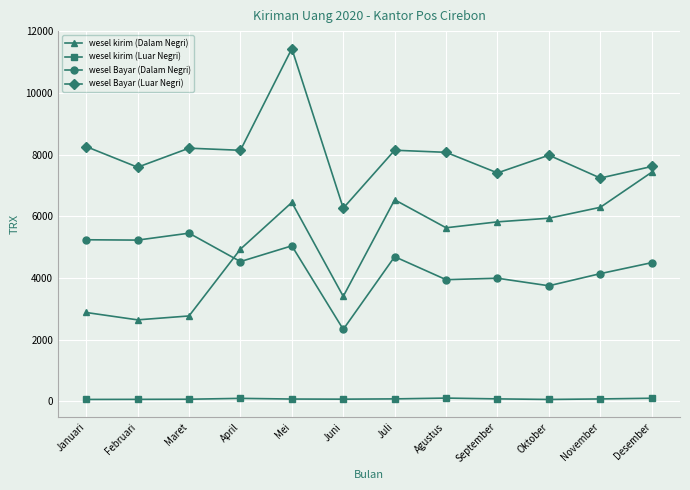

At which category does the chart reach its peak across all series?

Mei